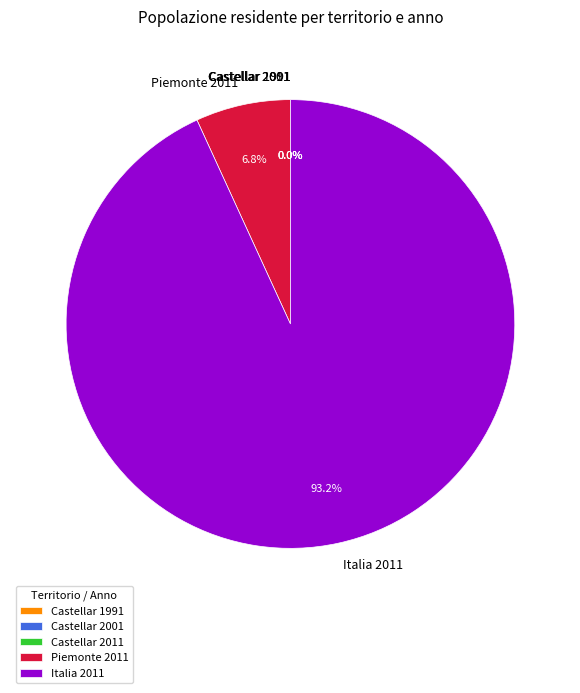

Does Italia 2011 account for over 50% of the chart?

Yes